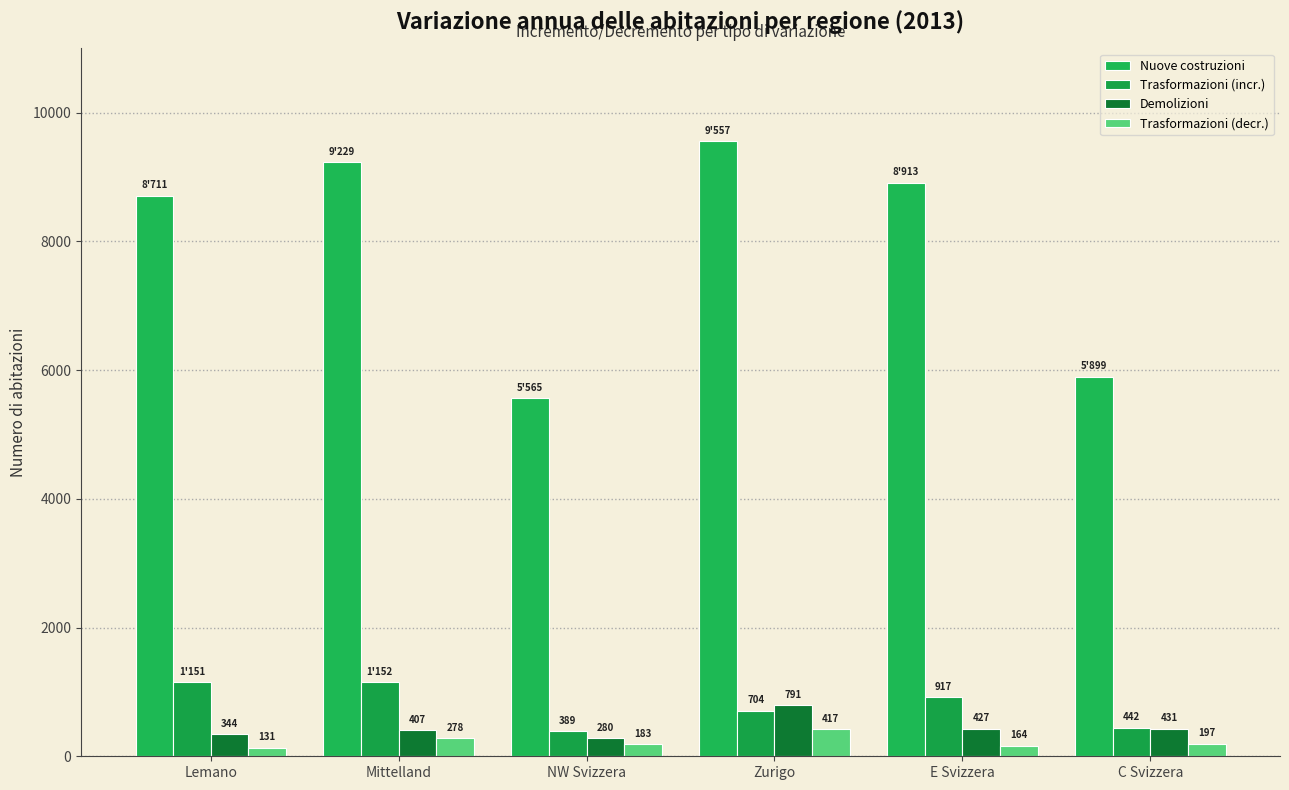

What is the difference between the second highest and second lowest values in the Demolizioni series?

87